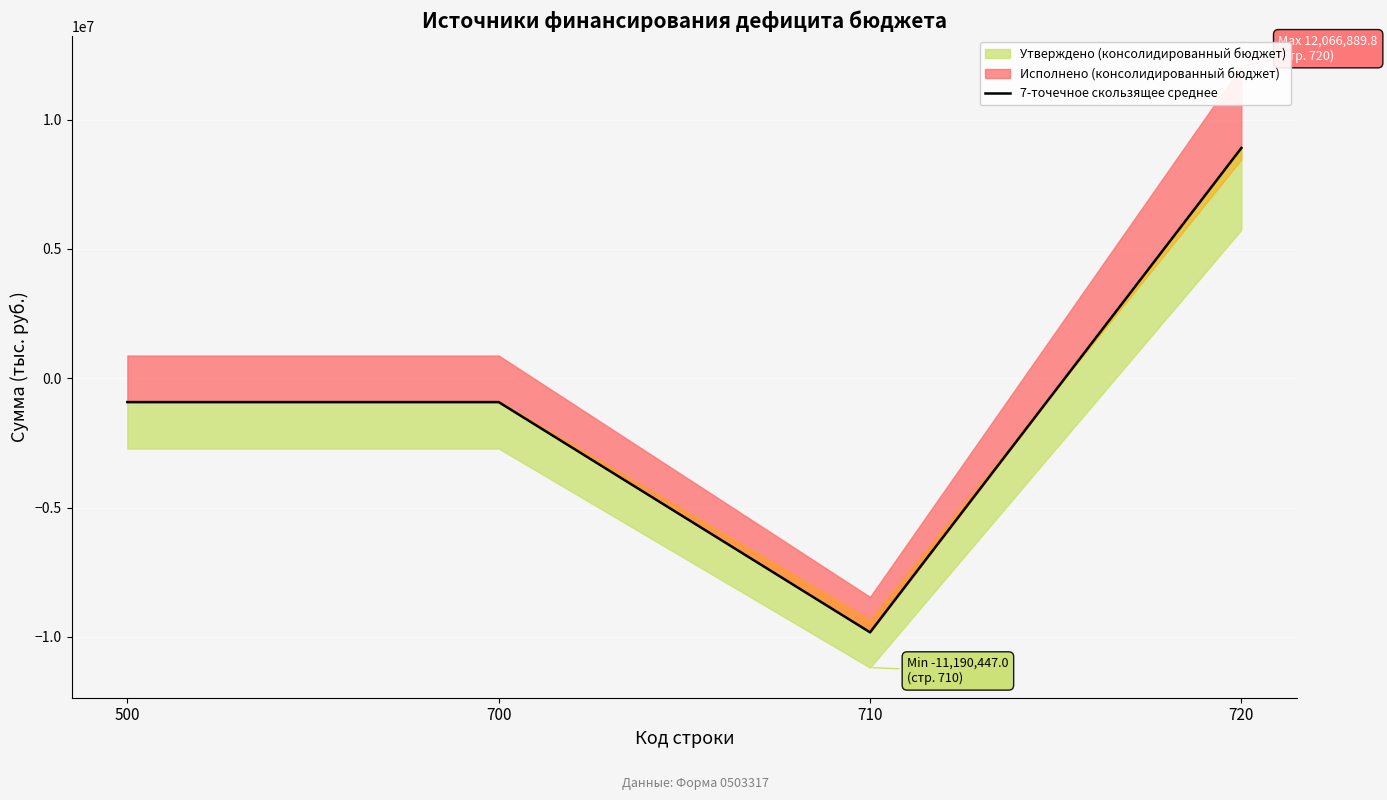

How many values exceed -922812?

1